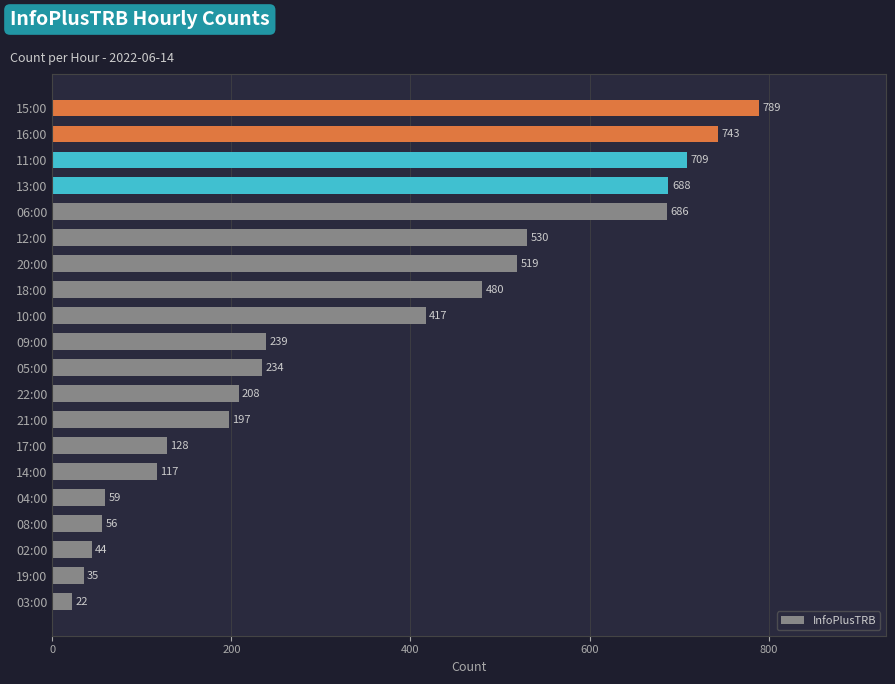

Is it true that the value at 15:00 is 789?

True